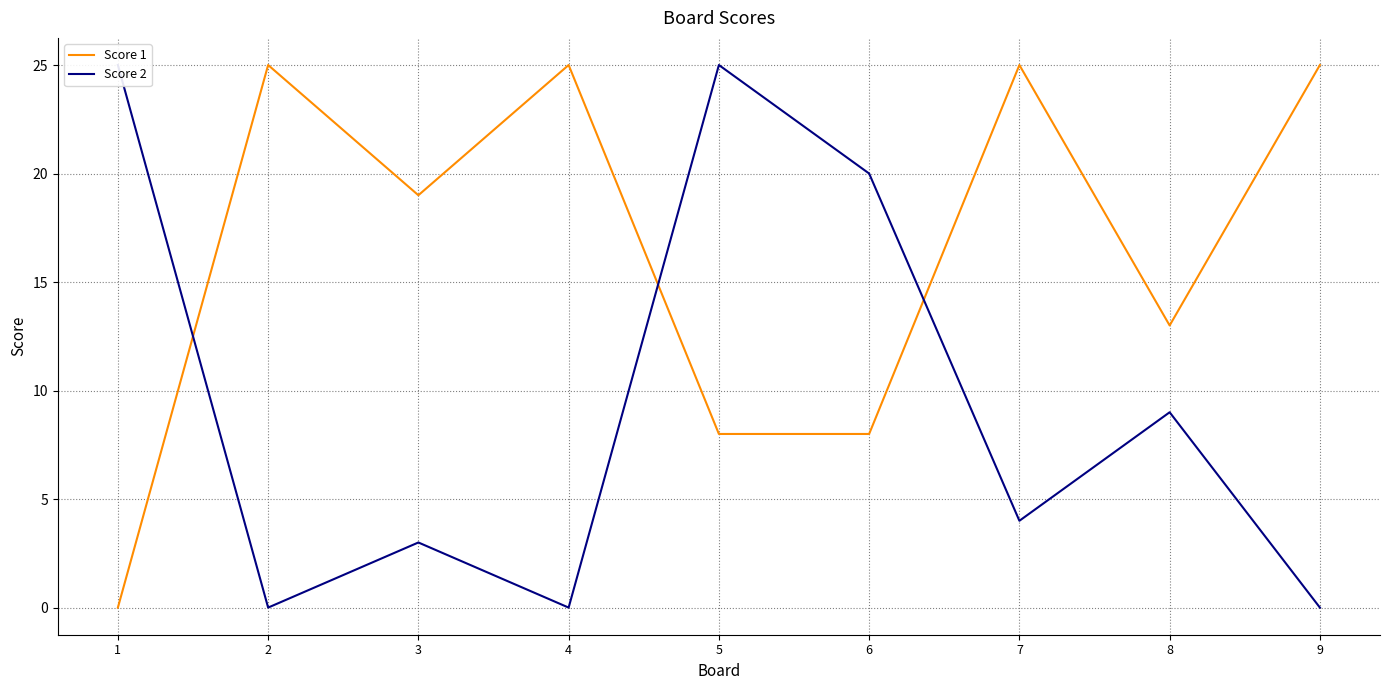

Which label corresponds to the smallest value in the chart?

1